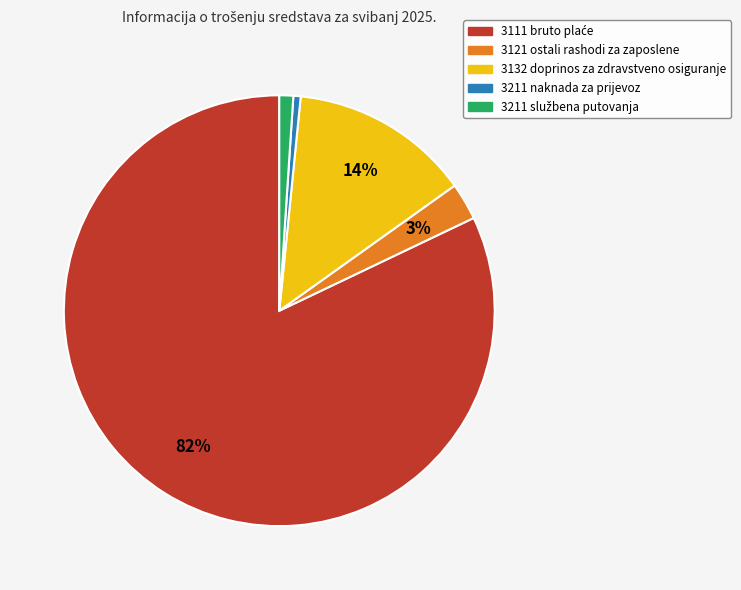

Is there any slice that represents more than half of the pie?

Yes